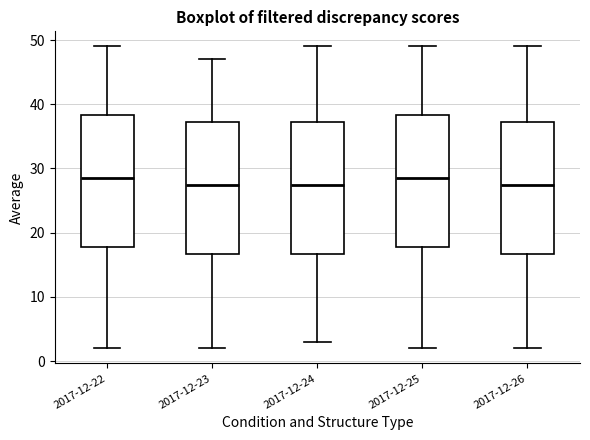

Reading left to right, read every box against the y-axis: the position of its median line, the range the box covers, and the ends of its whiskers. The values are not printed on the chart, so give them approximately, as read against the axis.

2017-12-22: median 29, box 18 to 38, whiskers 2 to 49
2017-12-23: median 28, box 17 to 37, whiskers 2 to 47
2017-12-24: median 28, box 17 to 37, whiskers 3 to 49
2017-12-25: median 29, box 18 to 38, whiskers 2 to 49
2017-12-26: median 28, box 17 to 37, whiskers 2 to 49